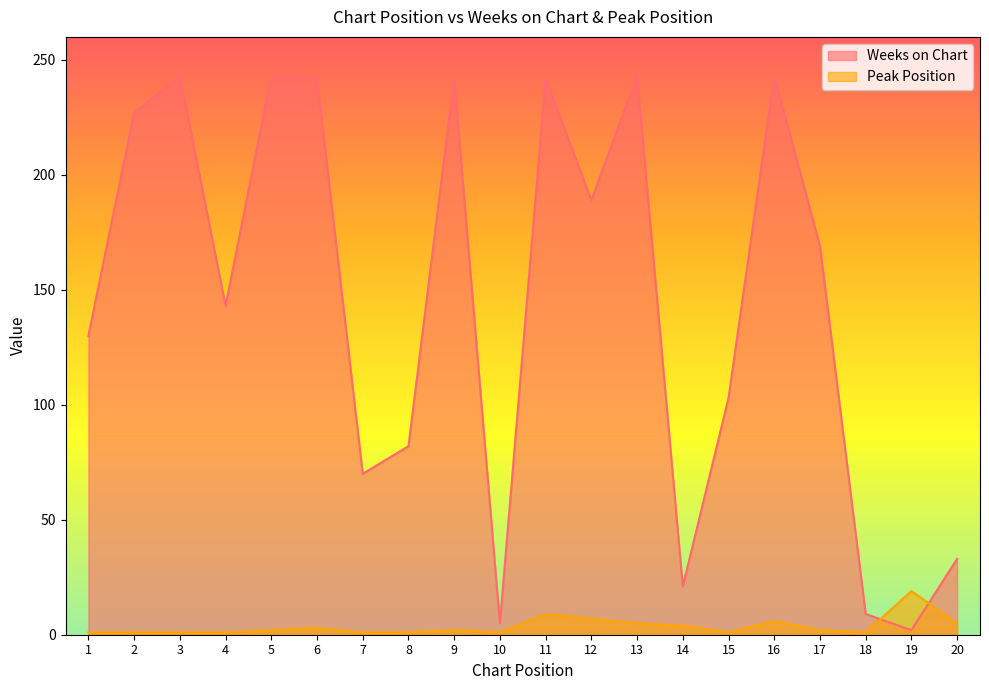

How many values in the Weeks on Chart series are below 169?

10